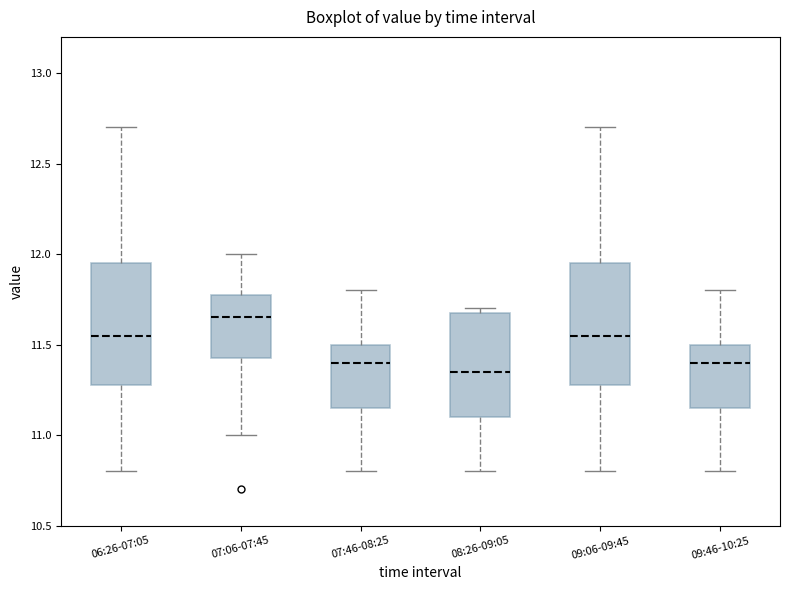

Reading left to right, read every box against the y-axis: the position of its median line, the range the box covers, and the ends of its whiskers. The values are not printed on the chart, so give them approximately, as read against the axis.

06:26-07:05: median 11.55, box 11.30 to 11.95, whiskers 10.80 to 12.70
07:06-07:45: median 11.65, box 11.45 to 11.80, whiskers 11.00 to 12.00
07:46-08:25: median 11.40, box 11.15 to 11.50, whiskers 10.80 to 11.80
08:26-09:05: median 11.35, box 11.10 to 11.70, whiskers 10.80 to 11.70 (just above the box's upper edge)
09:06-09:45: median 11.55, box 11.30 to 11.95, whiskers 10.80 to 12.70
09:46-10:25: median 11.40, box 11.15 to 11.50, whiskers 10.80 to 11.80